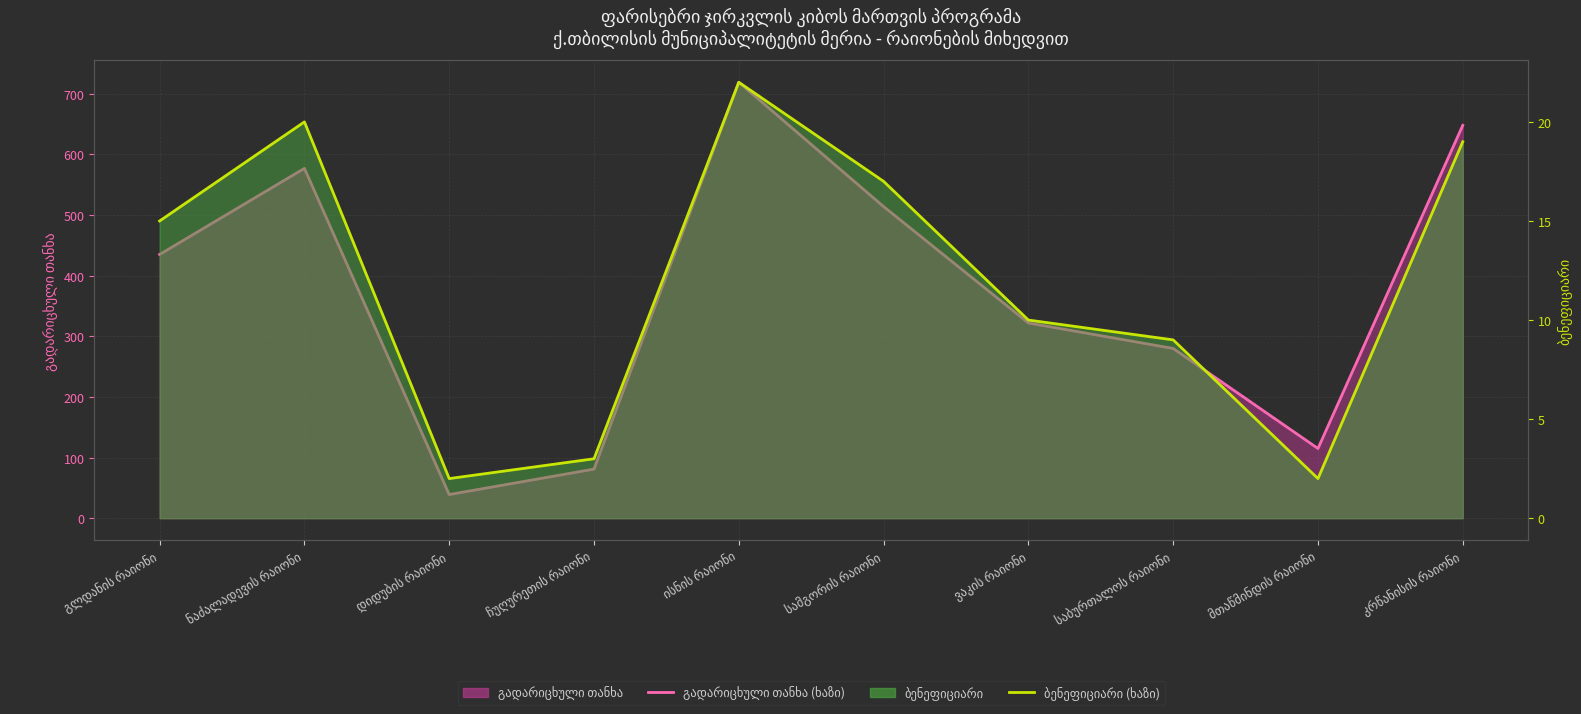

What is the sum of the გადარიცხული თანხა (ხაზი) values at მთაწმინდის რაიონი and ისნის რაიონი?

834